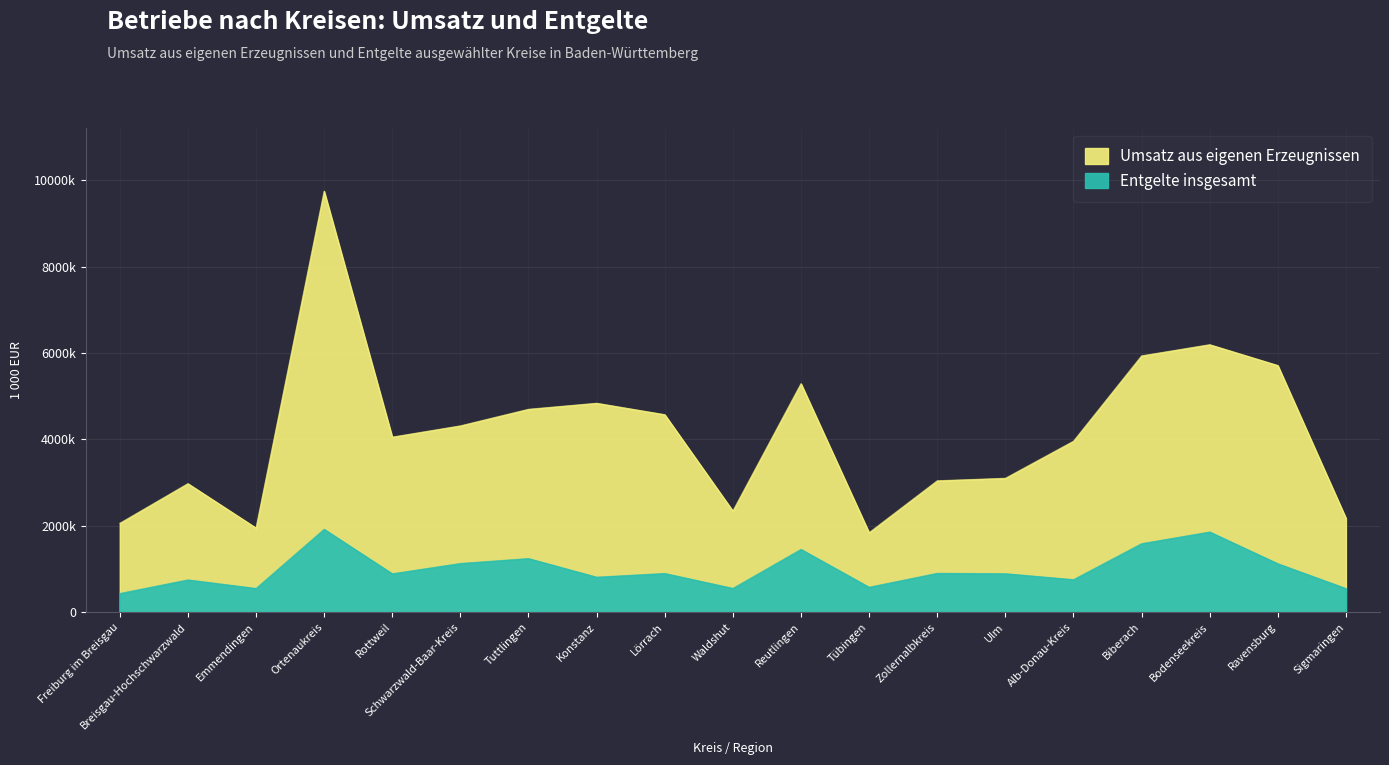

What is the sum of the Umsatz aus eigenen Erzeugnissen (1 000 EUR) values at Freiburg im Breisgau and Breisgau-Hochschwarzwald?

5033009